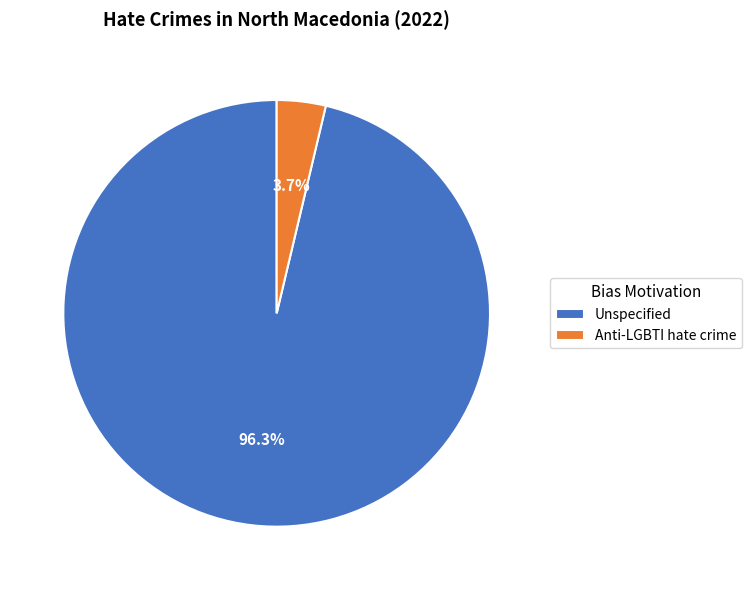

Which slice is the largest?

Unspecified